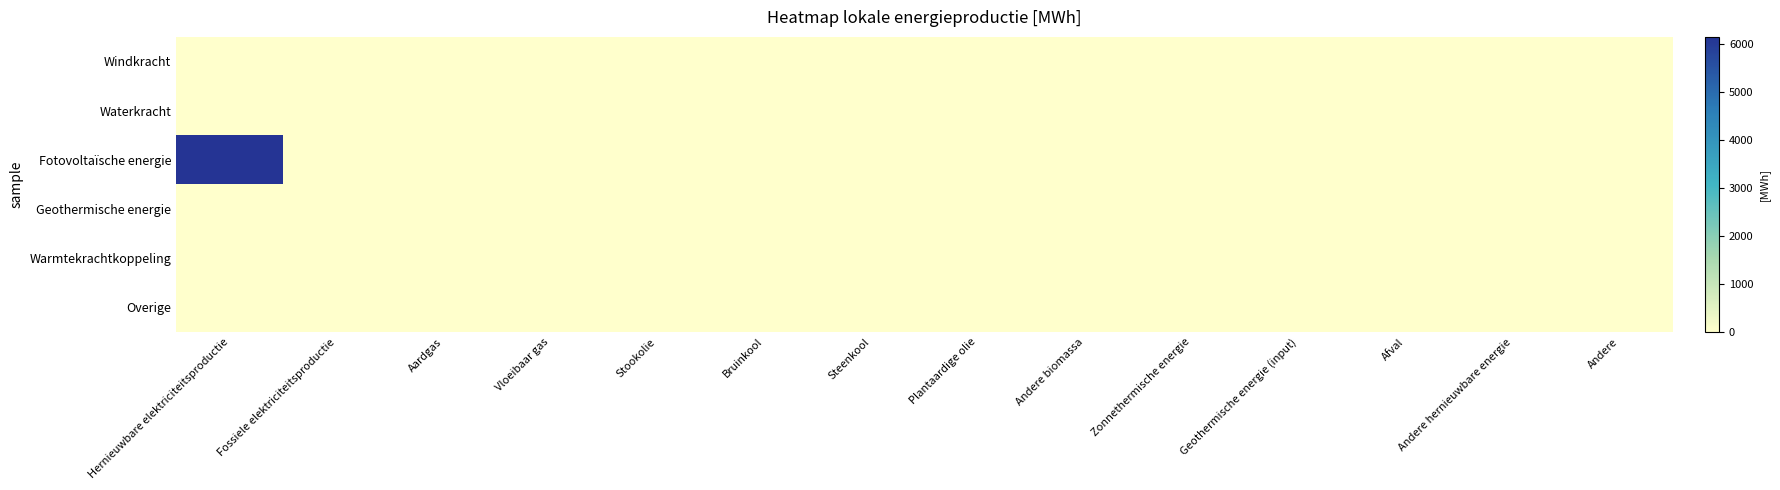

What is the maximum value shown in the chart?

6141.8